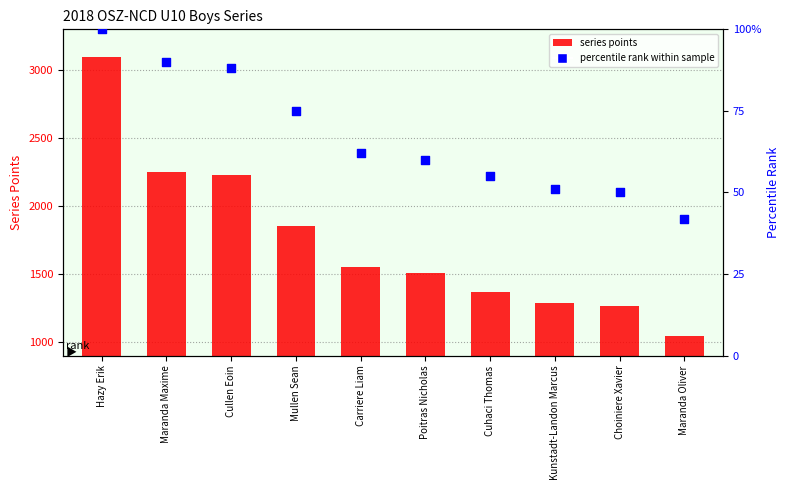

Which series has the largest total across all categories?

series points